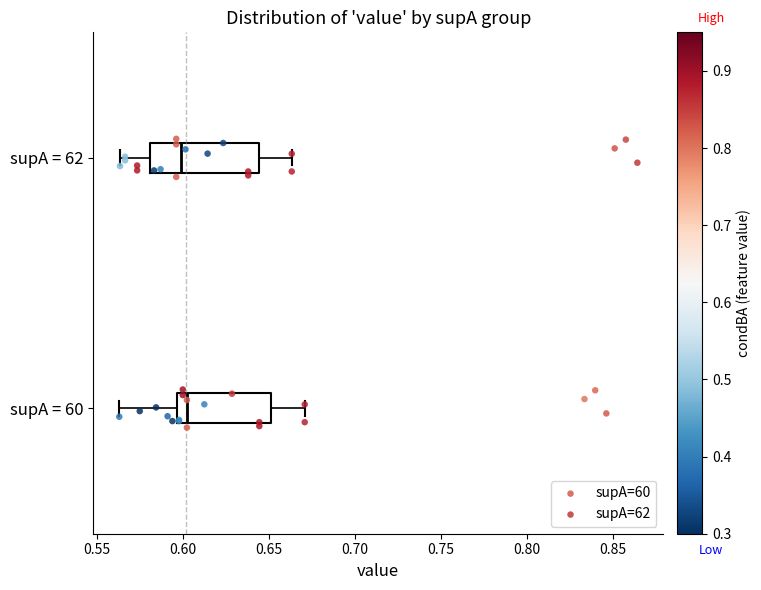

Reading bottom to top, transcribe this box plot: for each box, give where its median line is, the range the box spans, and where its two whiskers end, as read against the x-axis. The values are not printed on the chart, so give them approximately, as read against the axis.

supA = 60: median 0.600, box 0.595 to 0.650, whiskers 0.565 to 0.670
supA = 62: median 0.600, box 0.580 to 0.645, whiskers 0.565 to 0.665